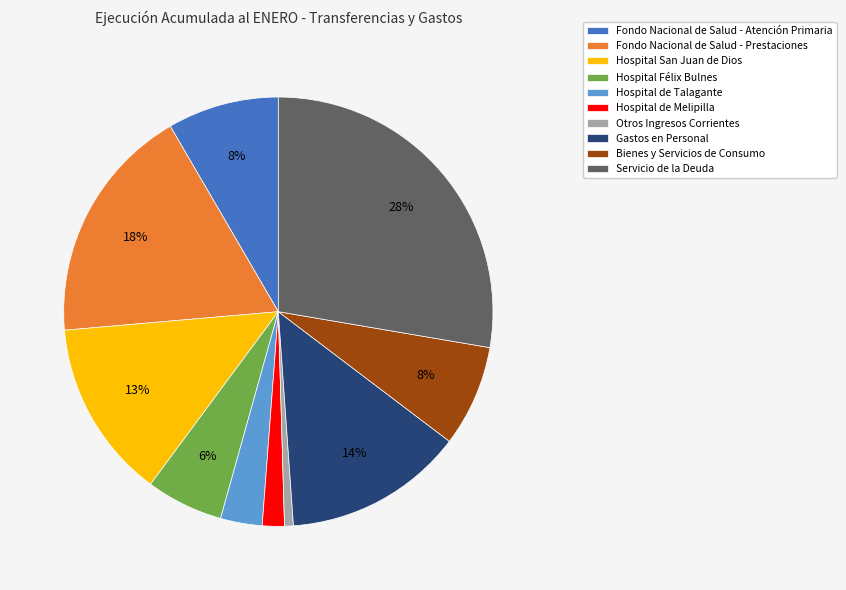

Which has a higher value, Servicio de la Deuda or Gastos en Personal?

Servicio de la Deuda